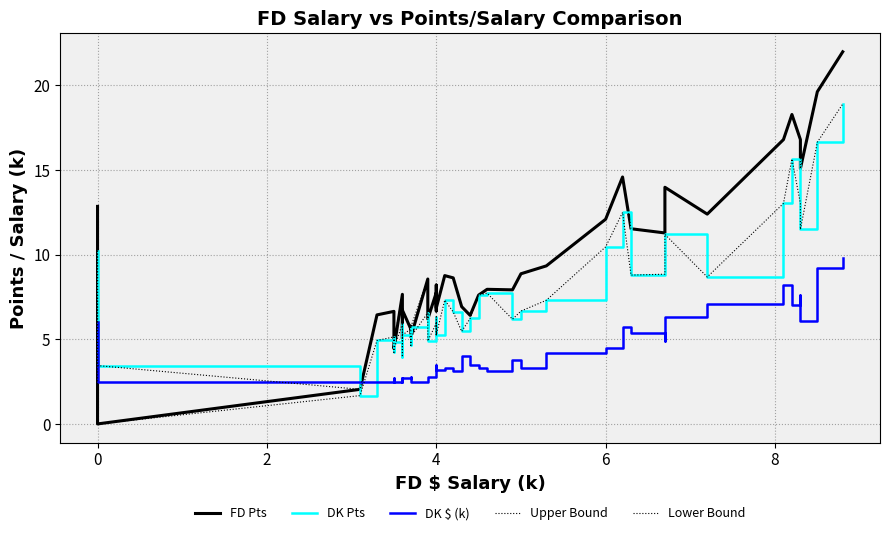

What is the value of the DK Pts point at the 9th from the left?

4.2